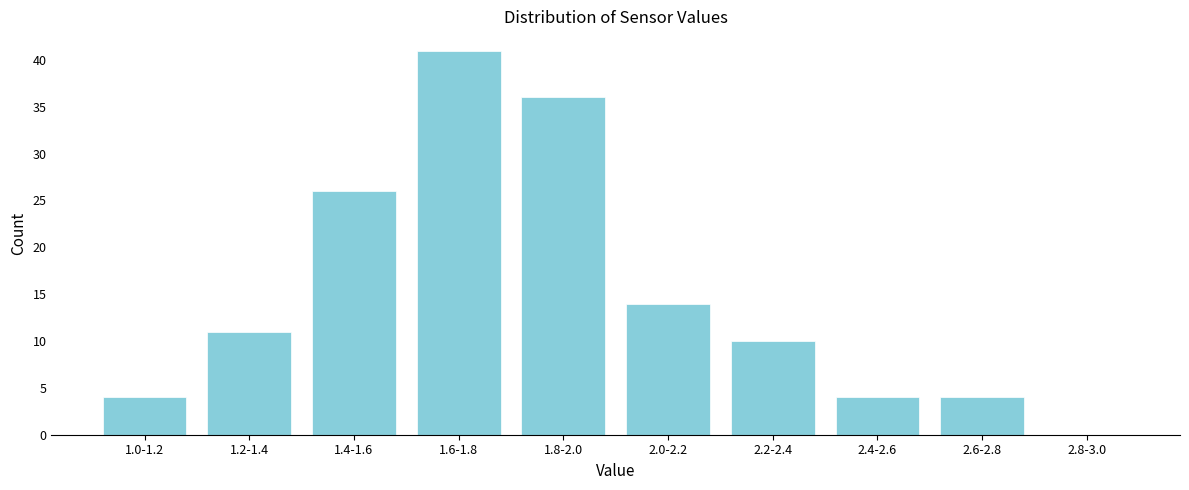

Reading left to right, list all the values displayed in this chart.

1.0-1.2=4	1.2-1.4=11	1.4-1.6=26	1.6-1.8=41	1.8-2.0=36	2.0-2.2=14	2.2-2.4=10	2.4-2.6=4	2.6-2.8=4	2.8-3.0=0